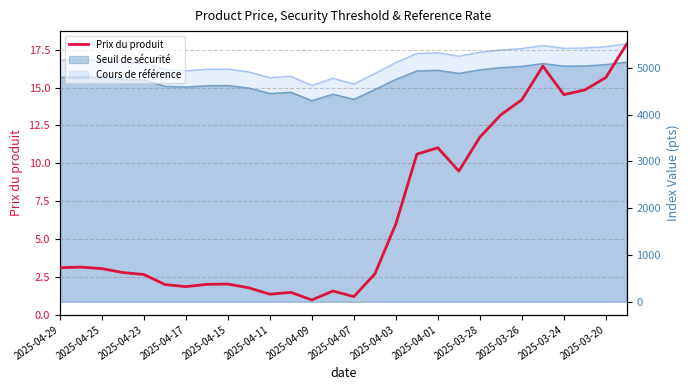

What is the maximum value shown in the chart?

17.9